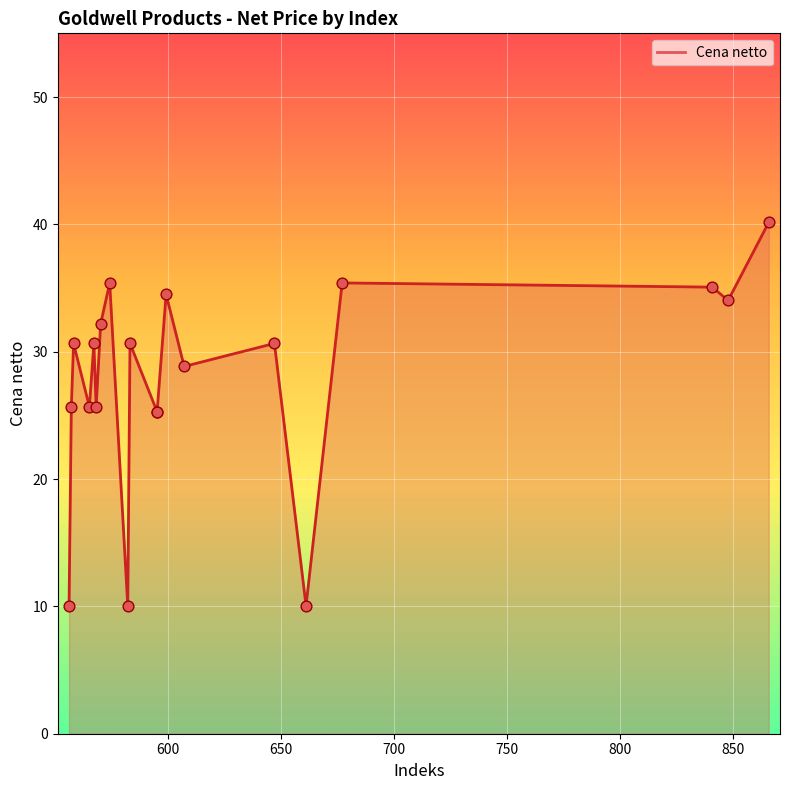

Between 677 and 583, which is larger?

677